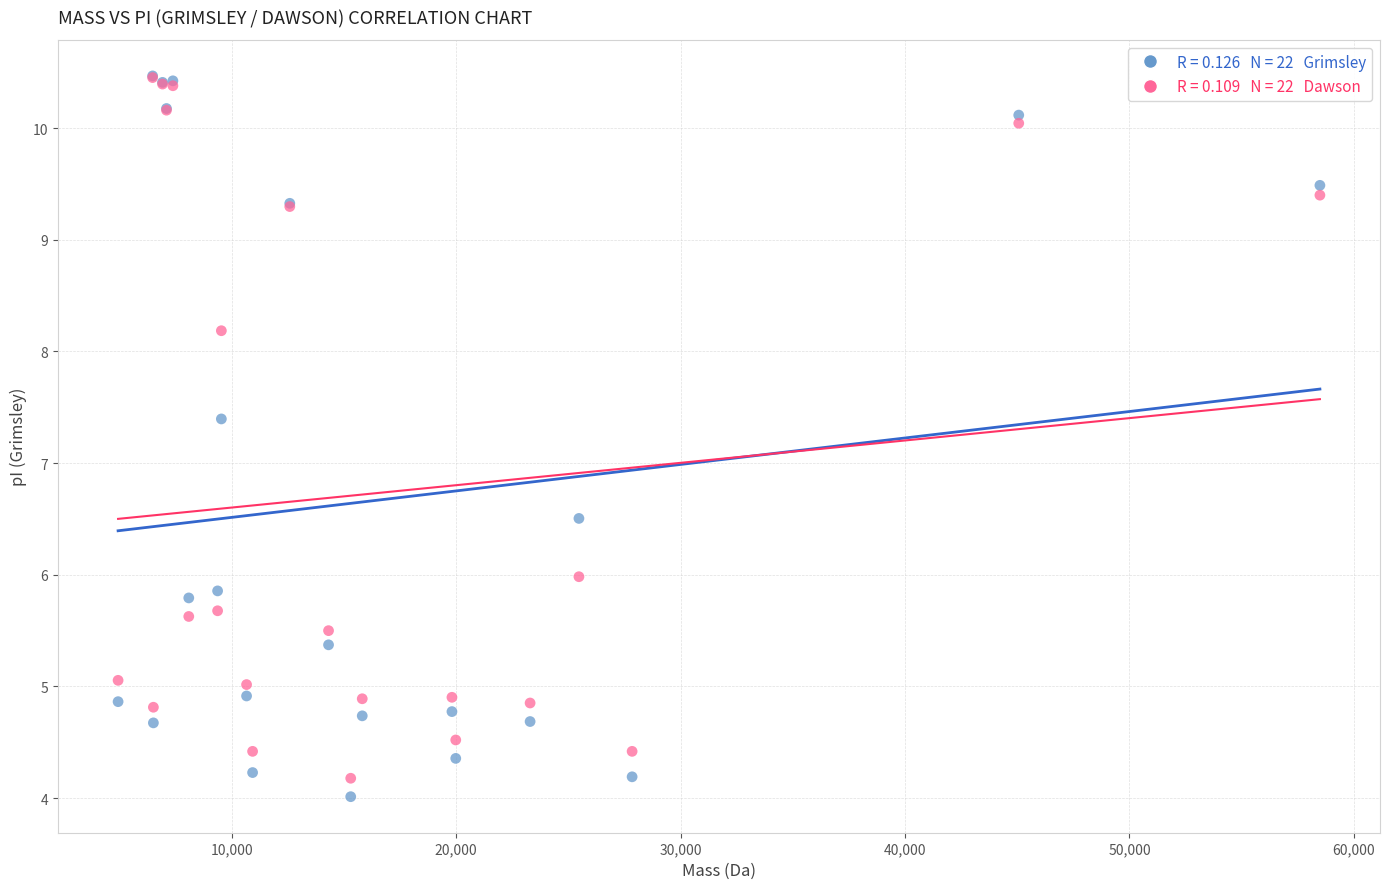

Across all series, what Y value is closest to 7?

7.4